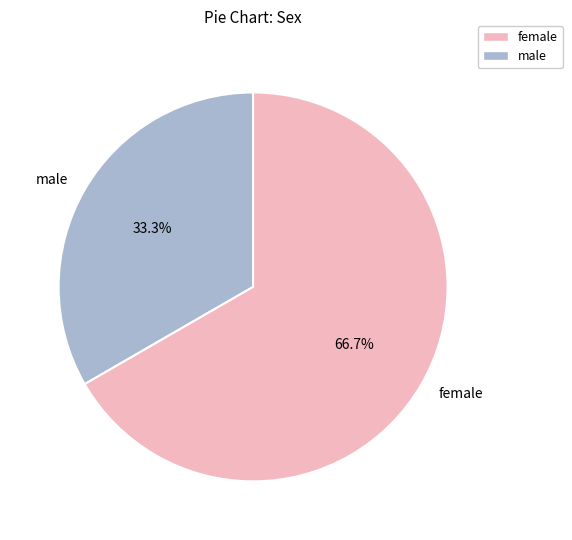

How many segments does this pie chart have?

2